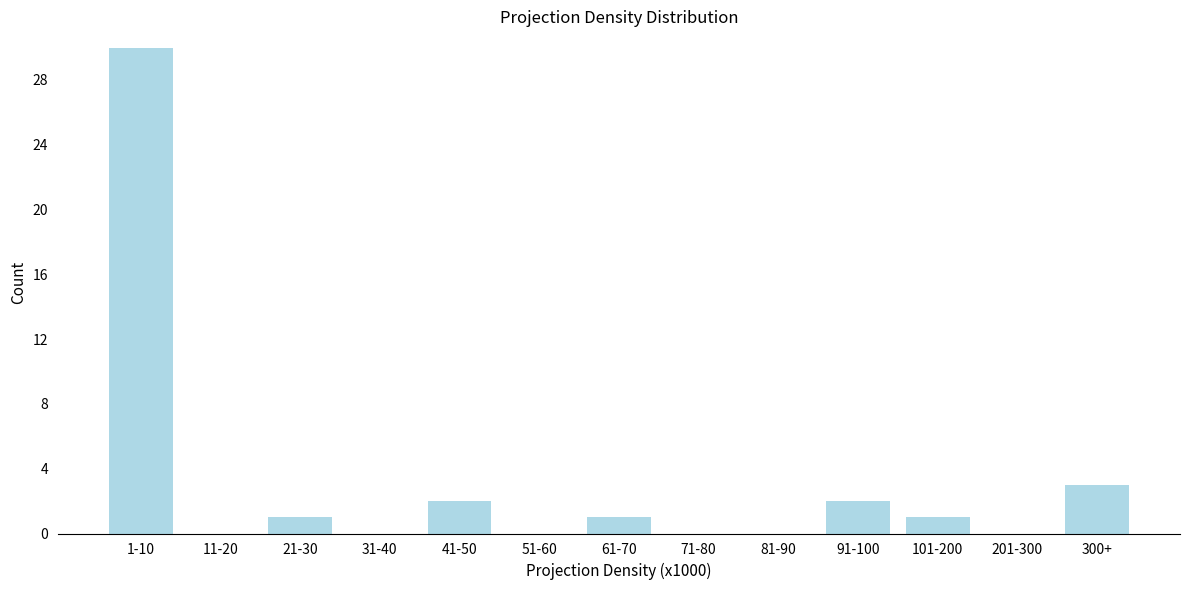

Reading right to left, list all the values displayed in this chart.

300+=3	201-300=0	101-200=1	91-100=2	81-90=0	71-80=0	61-70=1	51-60=0	41-50=2	31-40=0	21-30=1	11-20=0	1-10=30